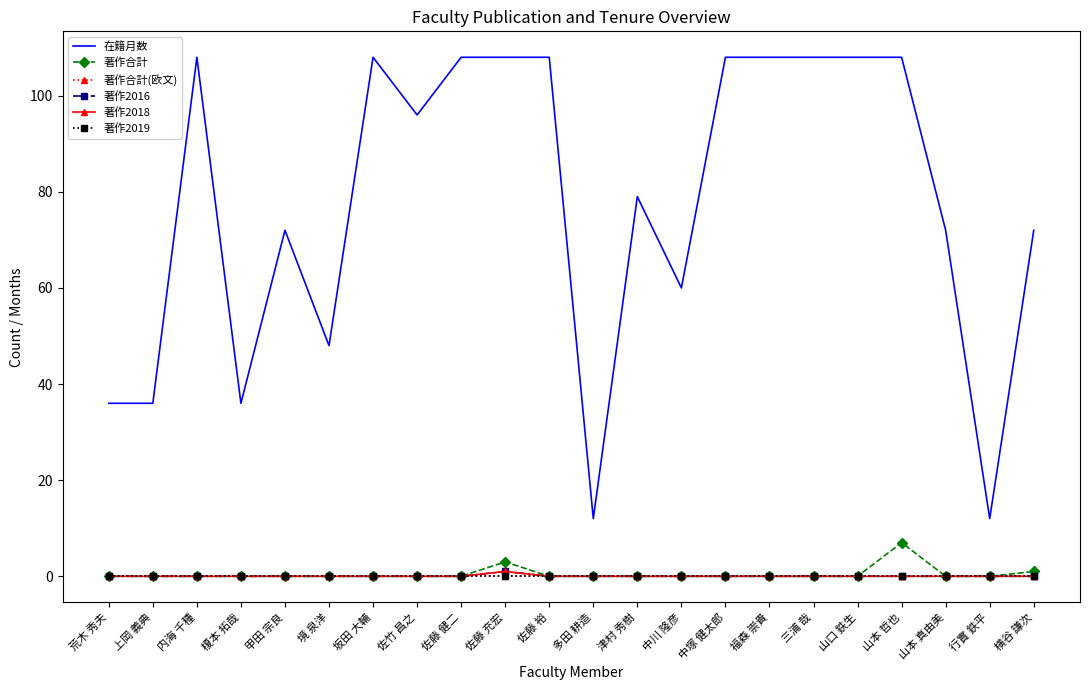

Does the chart have visible grid lines?

No